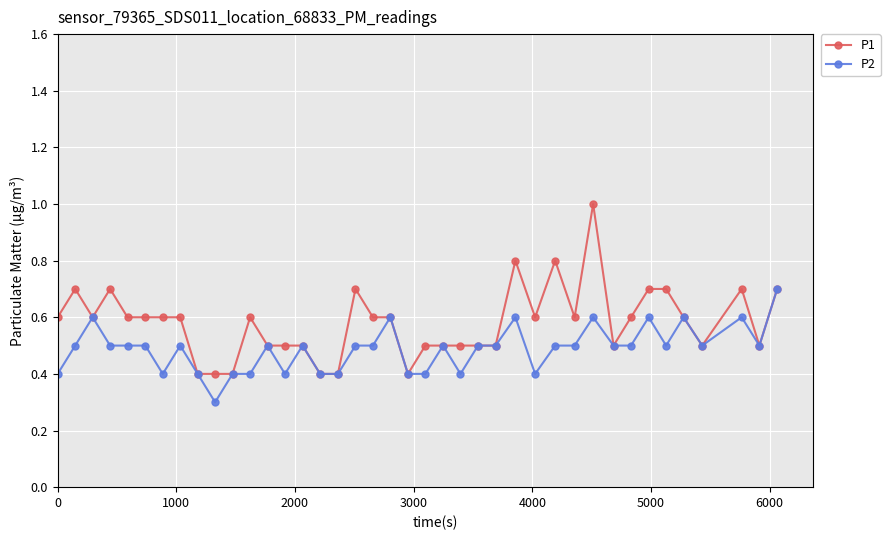

What is the greatest value displayed?

1.0